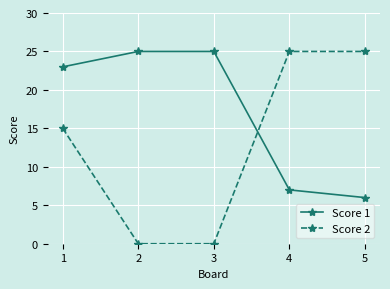

What is the sum of all Score 1 values?

86